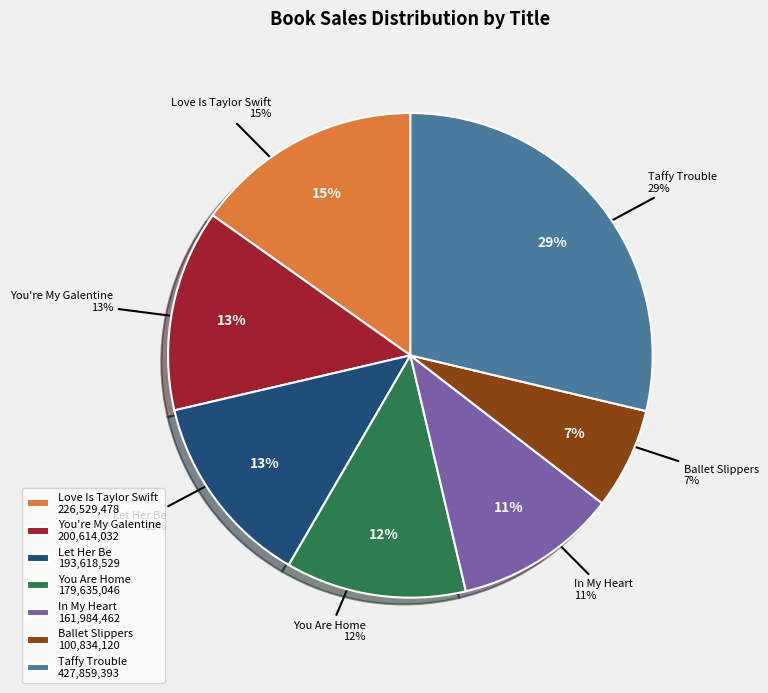

To the nearest percent, what is the difference between the largest and smallest slice percentages?

22%